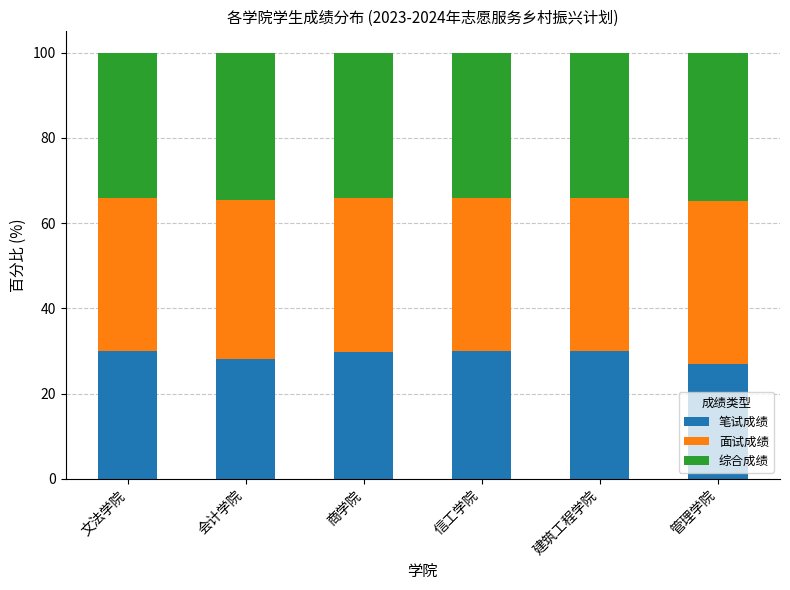

What is the average value of the 笔试成绩 series?

29.2